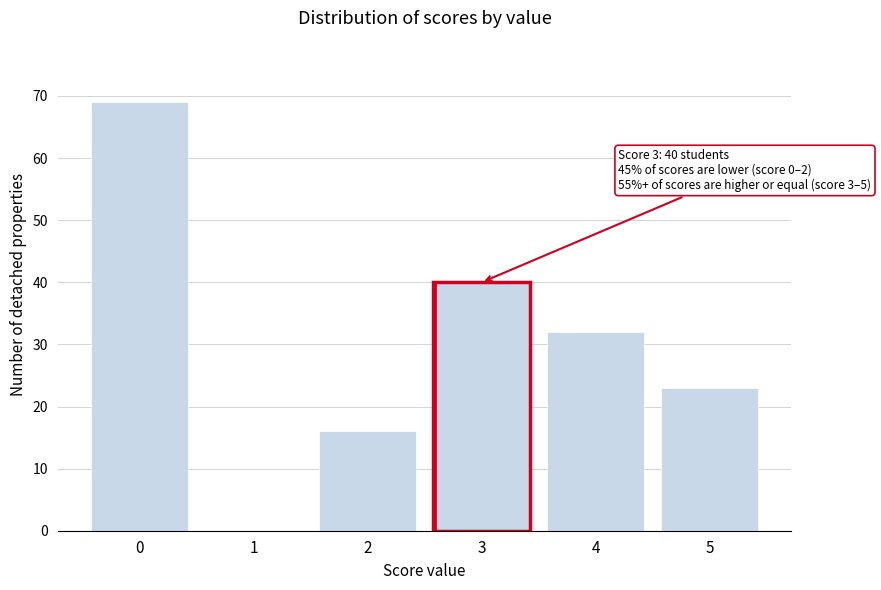

Reading left to right, transcribe all the data shown in this chart.

0=69	1=0	2=16	3=40	4=32	5=23